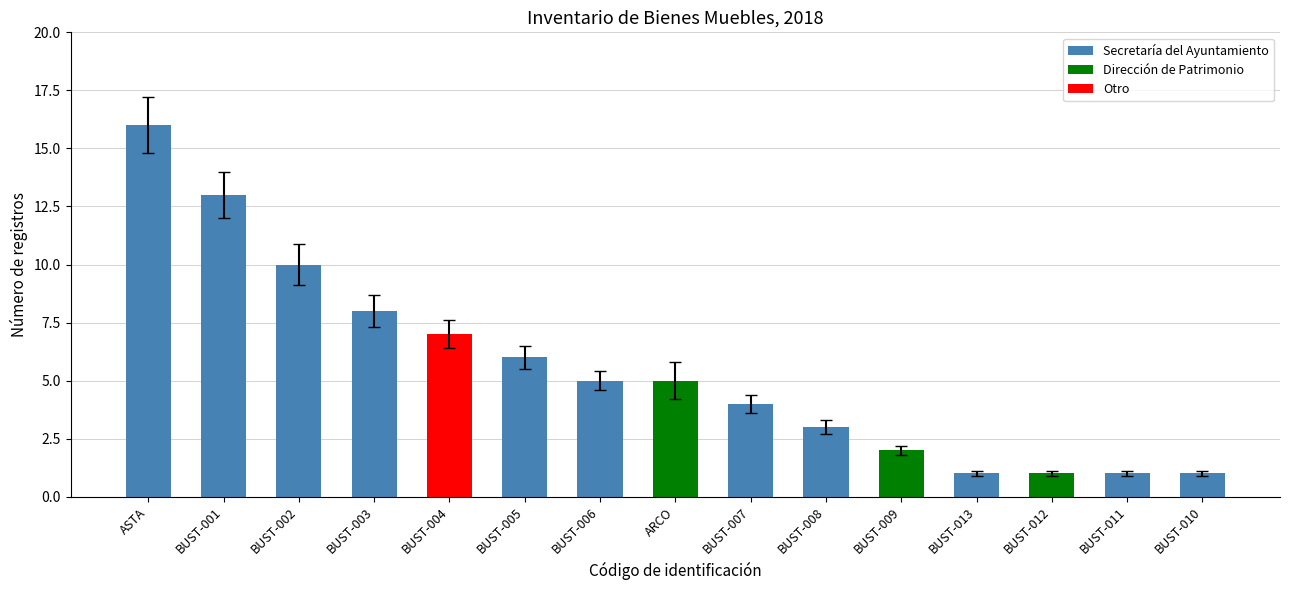

How many values are below 5?

7